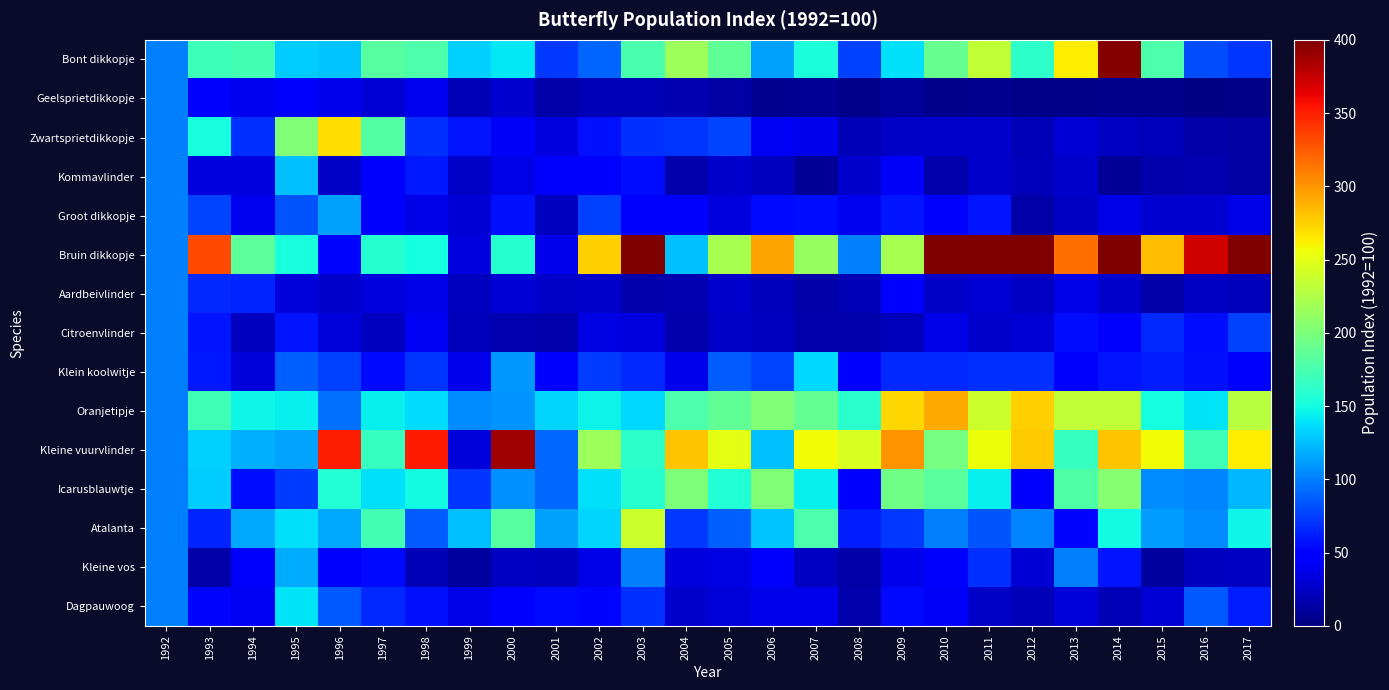

Which has a higher value, 2000 or 1999?

2000